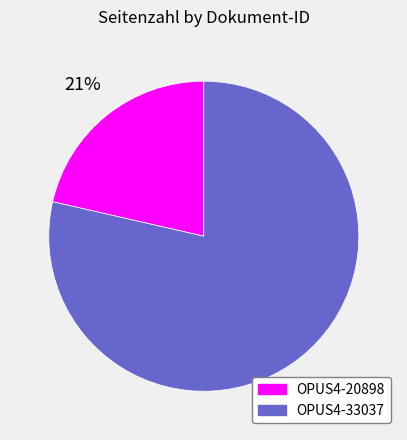

Do OPUS4-20898 and OPUS4-33037 together represent more than half of the pie?

Yes